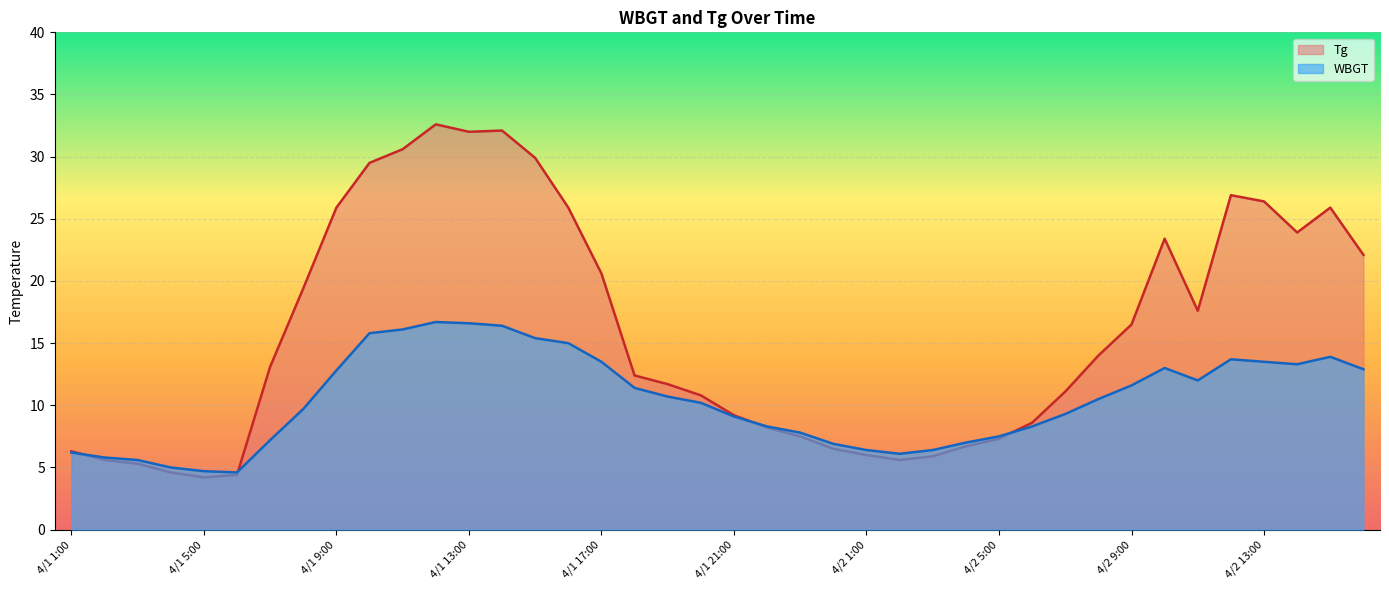

How many data points in WBGT are above 10?

21